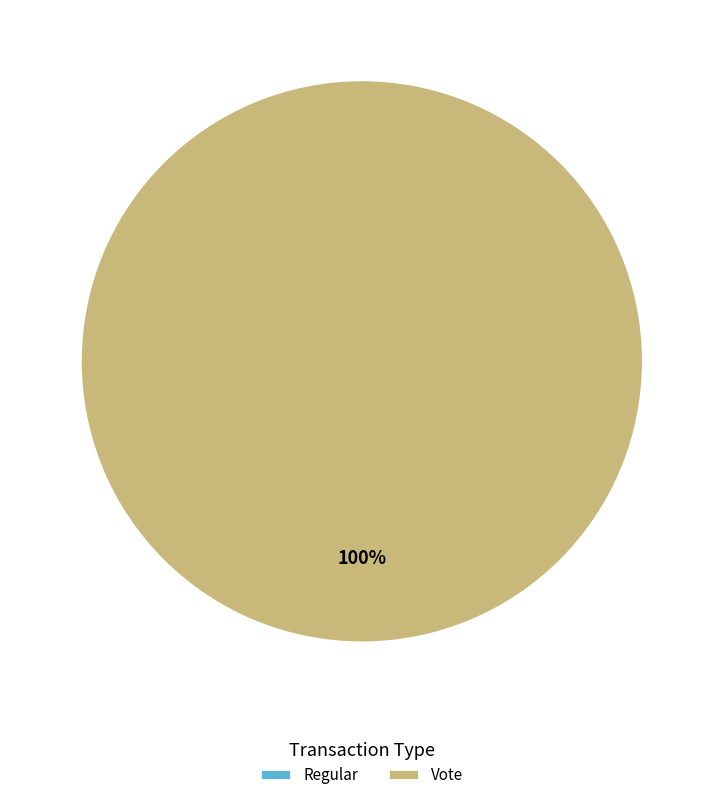

Which slice is the largest?

Vote